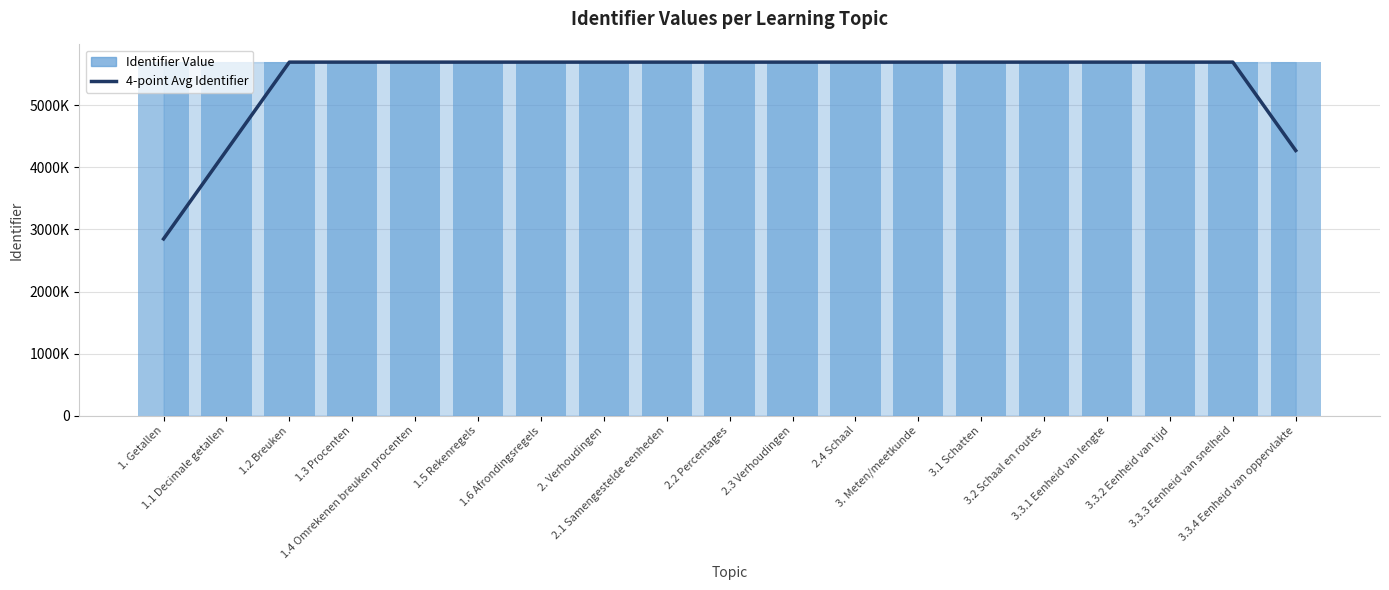

Which series changed the most between 3.3.1 Eenheid van lengte and 3.3.3 Eenheid van snelheid?

Identifier Value